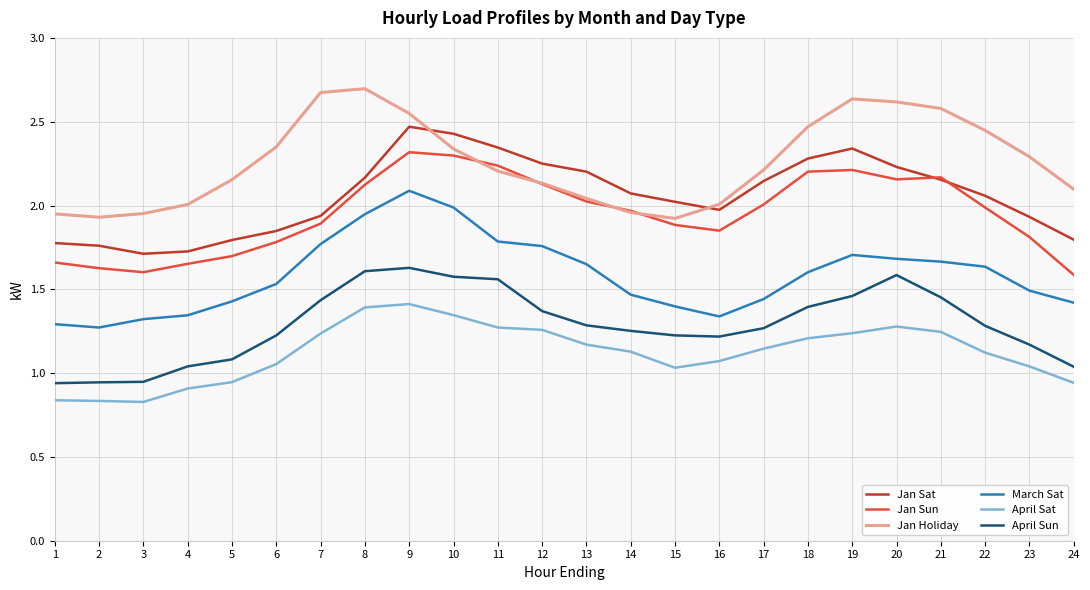

Count the number of data series in this chart.

6